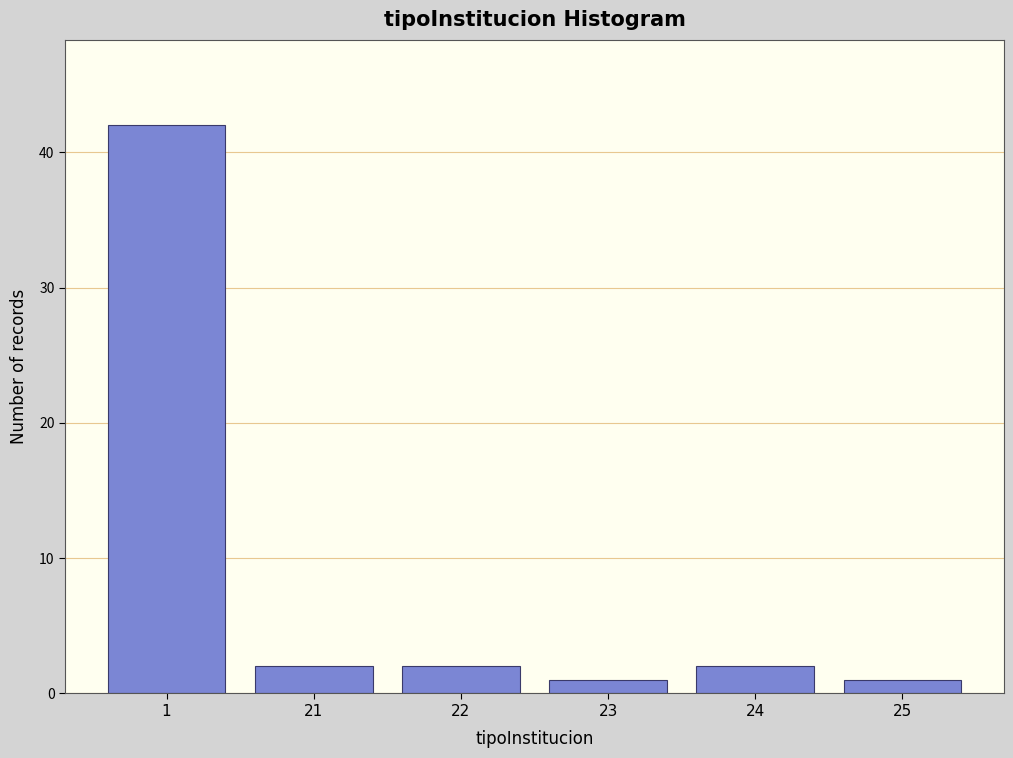

Reading right to left, extract all data points from this chart.

25=1	24=2	23=1	22=2	21=2	1=42